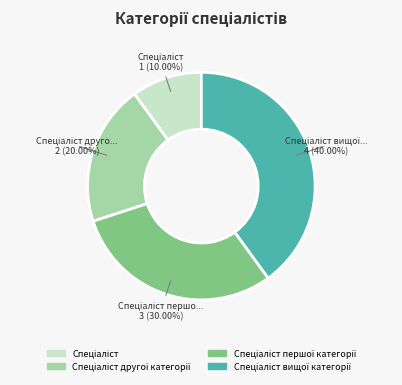

Is there a majority slice in this chart?

No